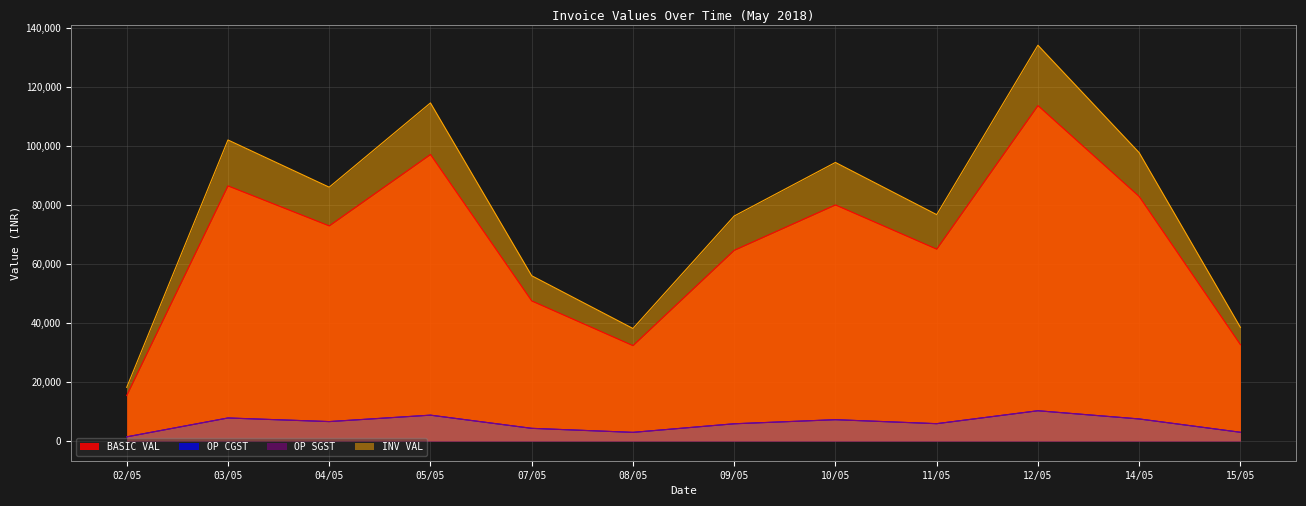

What is the value of the OP CGST point at the 5th from the left?

4267.0